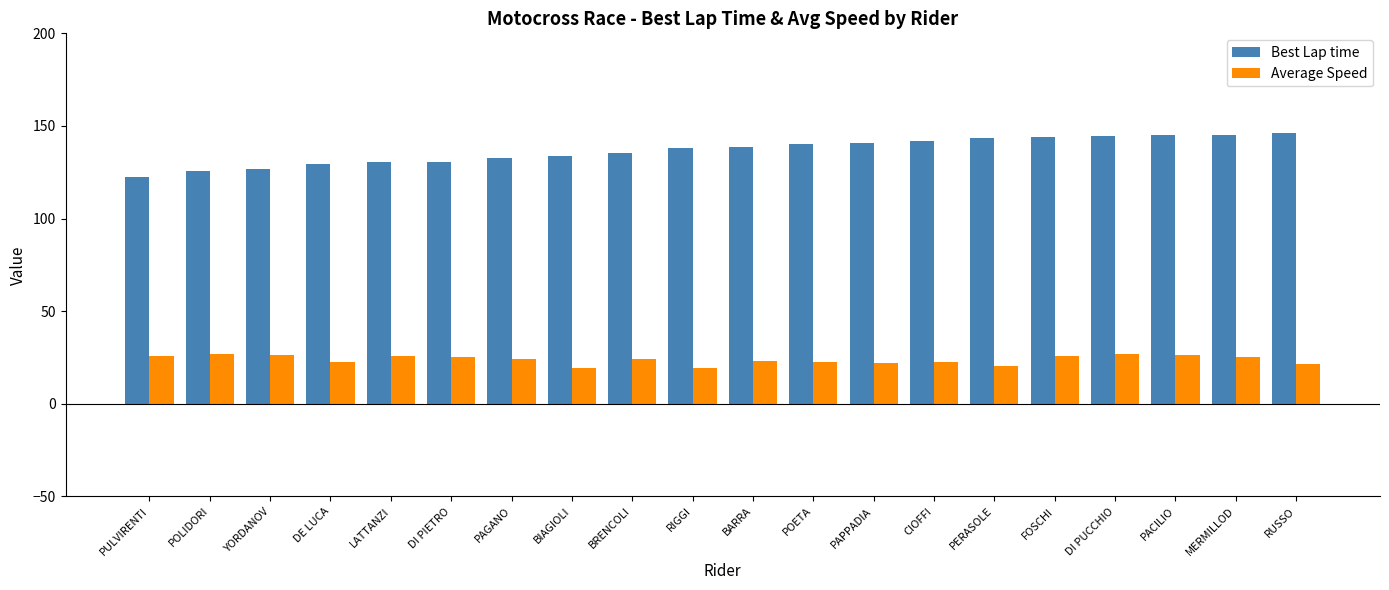

Is the value of Best Lap time at BIAGIOLI greater than the value of Average Speed at DI PIETRO?

Yes